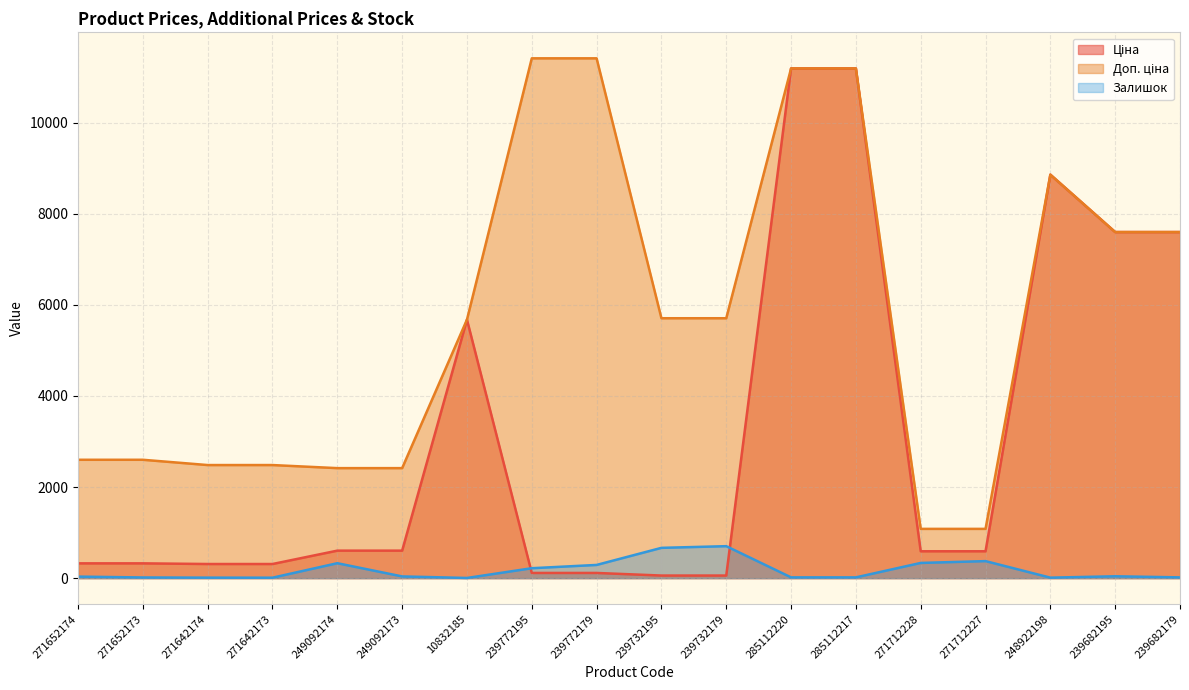

How many values in the Доп. ціна series are below 5705?

9